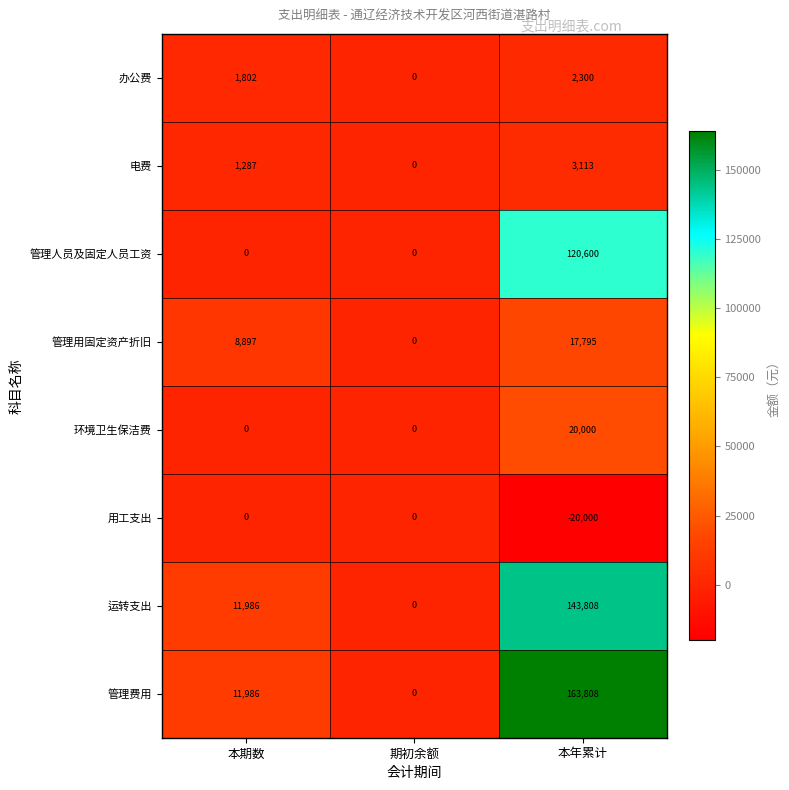

Which category has the lowest value across all series?

本年累计